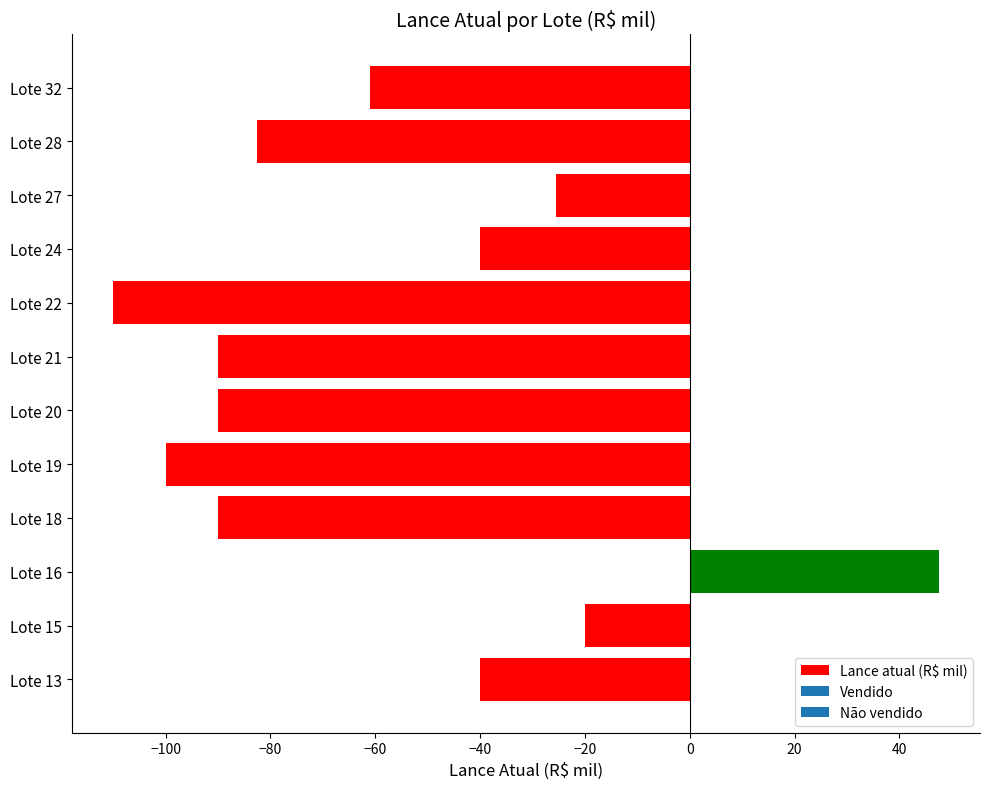

Read the value at Lote 32.

-61.0